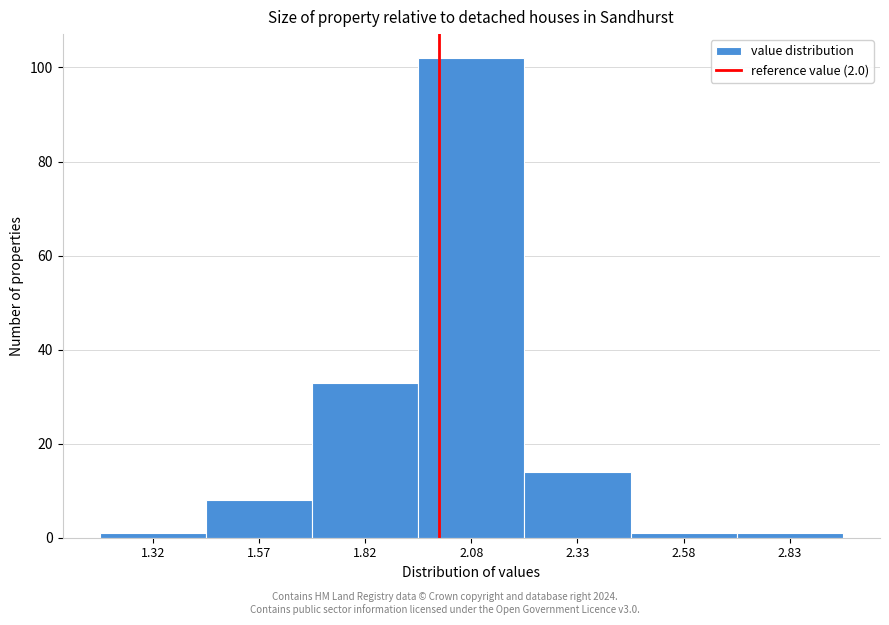

Which range on the x-axis has the tallest bar?

1.95 to 2.20